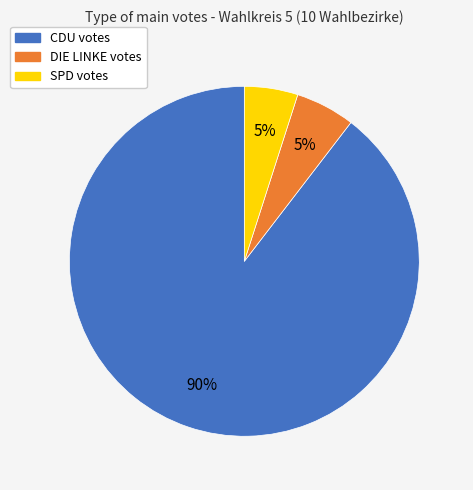

To the nearest percent, what is the average slice percentage?

33%